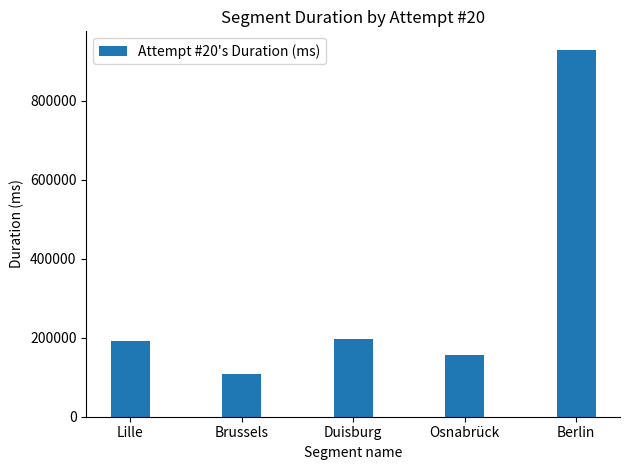

What is the label of the 4th bar from the left?

Osnabrück